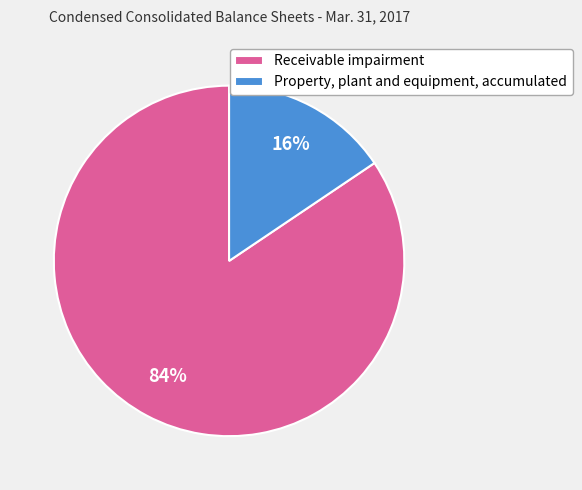

How many segments does this pie chart have?

2